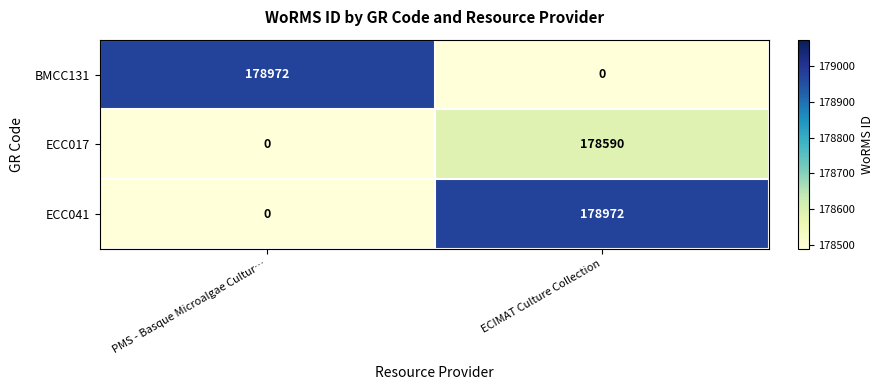

What is the difference between the highest and lowest values at PMS - Basque Microalgae Cultur…?

178972